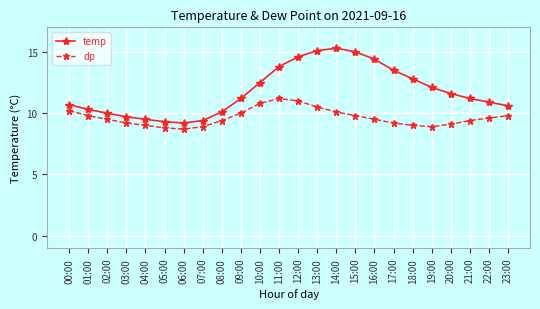

How many data points in temp are above 11?

13